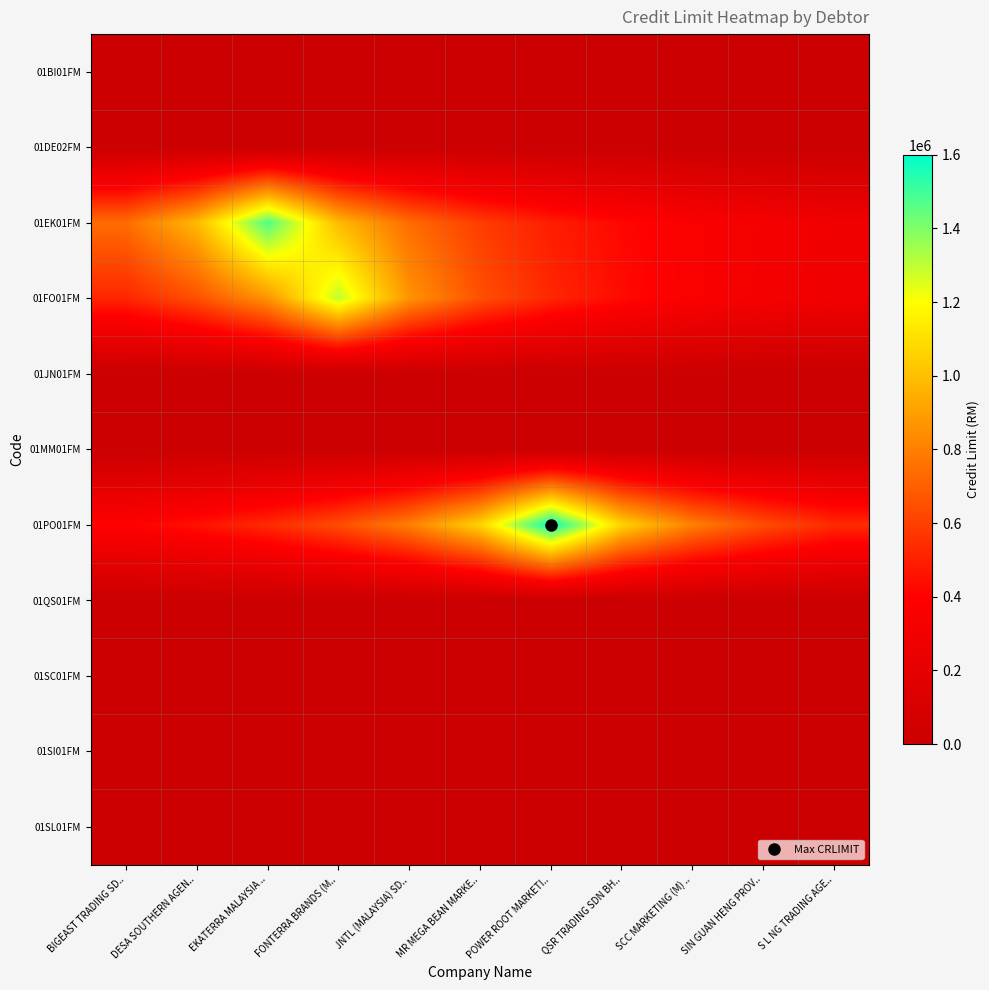

Rank the series at DESA SOUTHERN AGEN.. from highest to lowest value.

01EK01FM, 01FO01FM, 01PO01FM, 01BI01FM, 01DE02FM, 01JN01FM, 01MM01FM, 01QS01FM, 01SC01FM, 01SI01FM, 01SL01FM